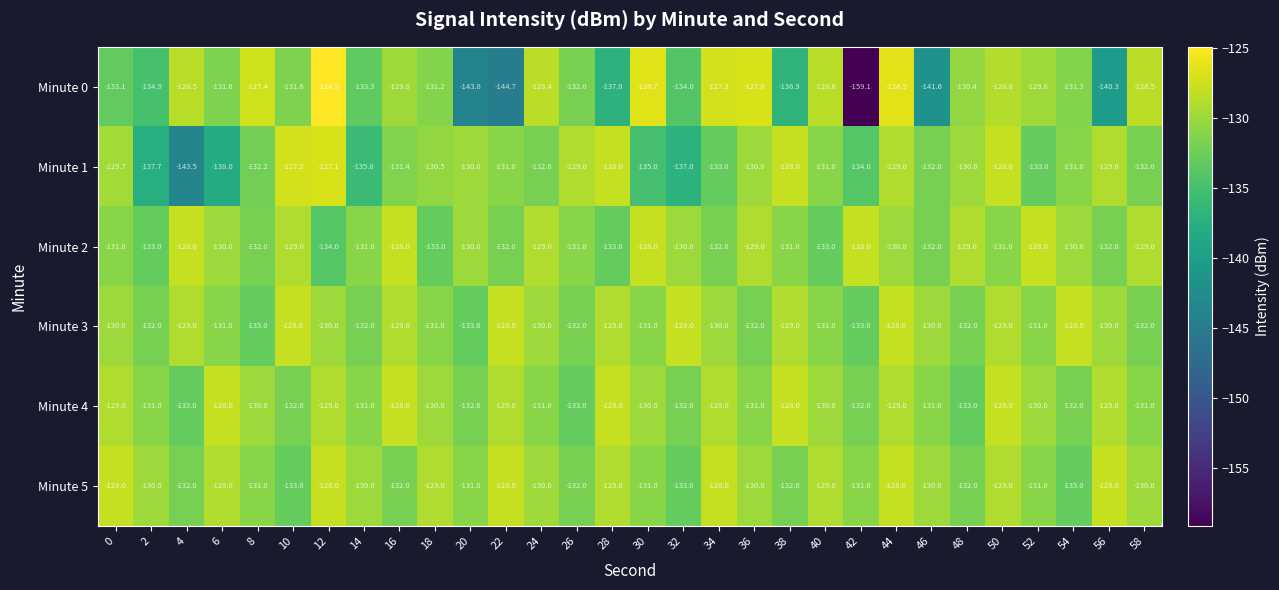

What is the maximum value shown in the chart?

-124.9